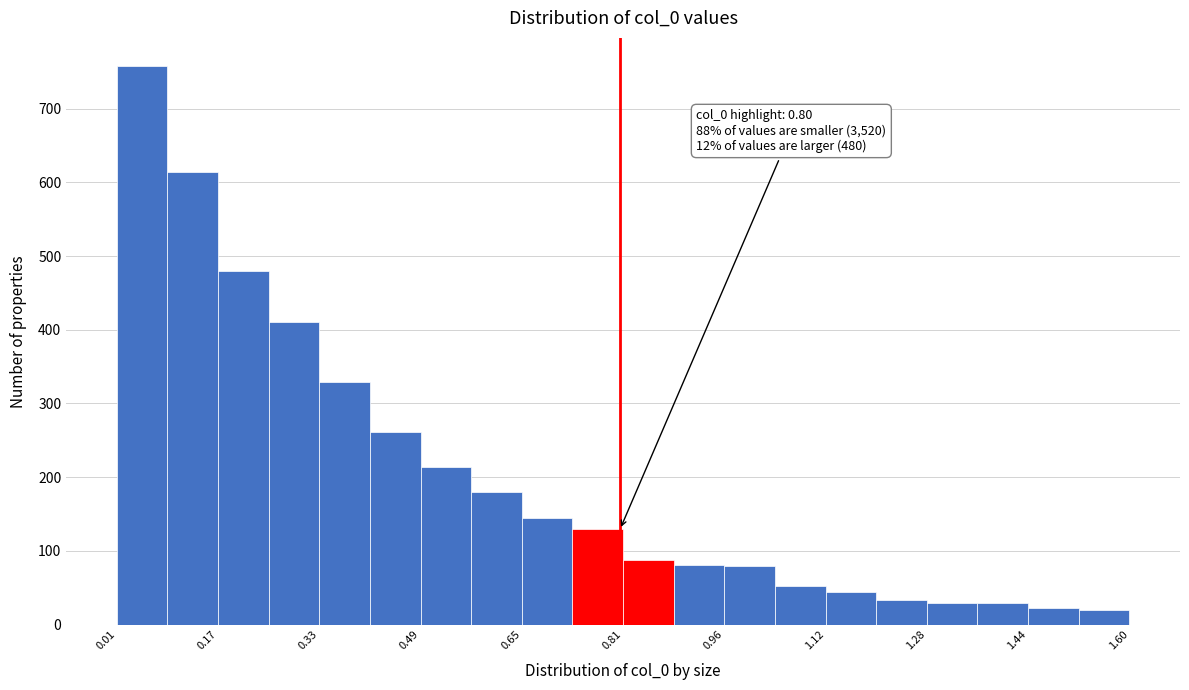

Around what value on the x-axis is the tallest bar? Give the approximate position of its centre, as read against the axis.

0.04